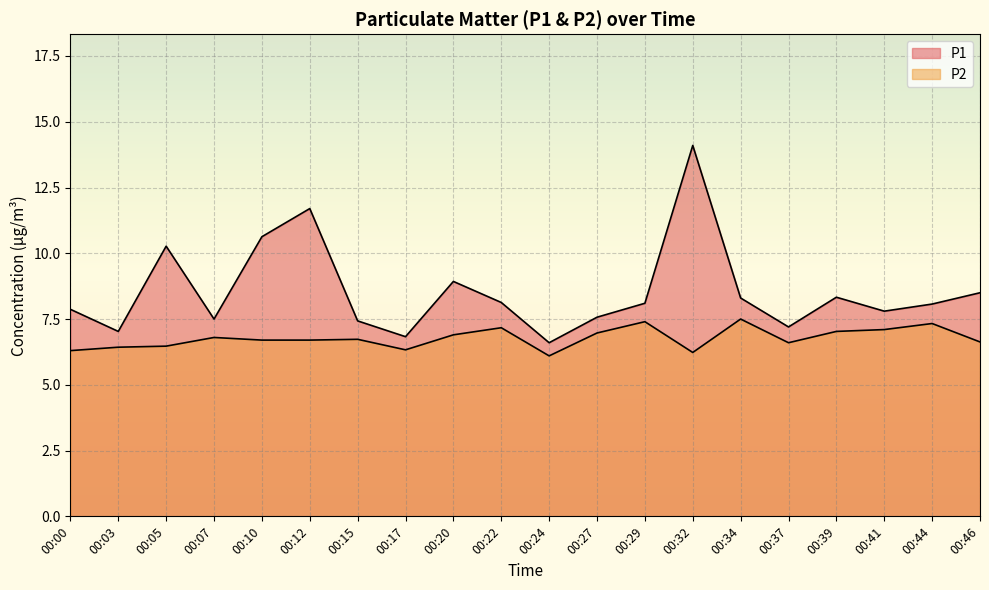

Which series changed the most between 00:12 and 00:39?

P1